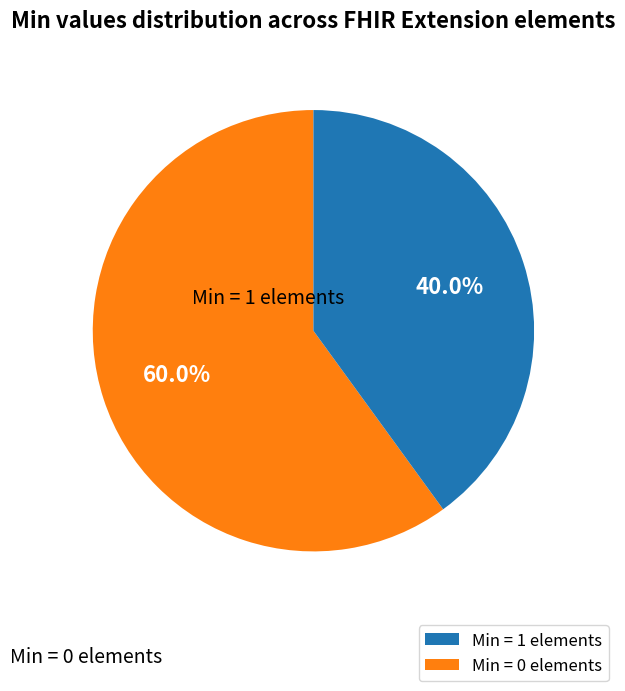

To the nearest percent, what is the average slice percentage?

50%